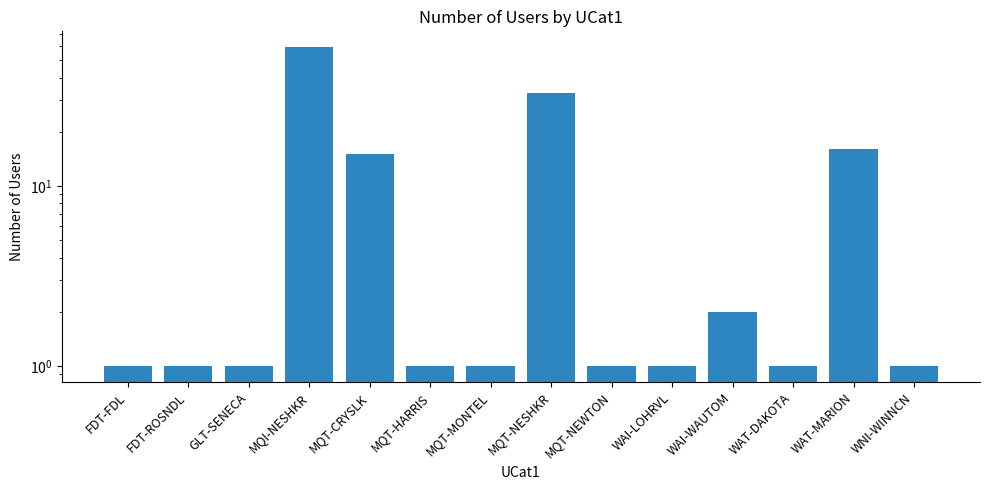

List the labels in order of value, largest first.

MQI-NESHKR, MQT-NESHKR, WAT-MARION, MQT-CRYSLK, WAI-WAUTOM, FDT-FDL, FDT-ROSNDL, GLT-SENECA, MQT-HARRIS, MQT-MONTEL, MQT-NEWTON, WAI-LOHRVL, WAT-DAKOTA, WNI-WINNCN